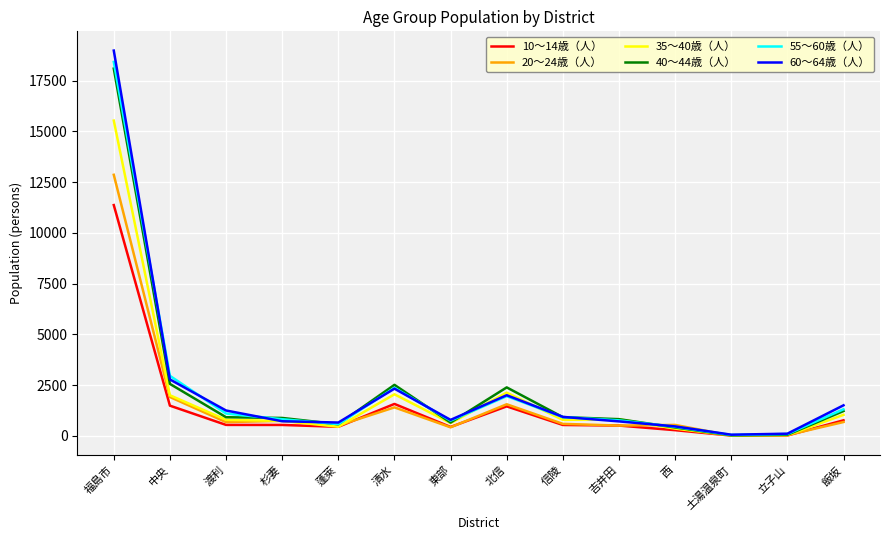

True or false: 20～24歳（人） has a value of 1397 at 清水.

True